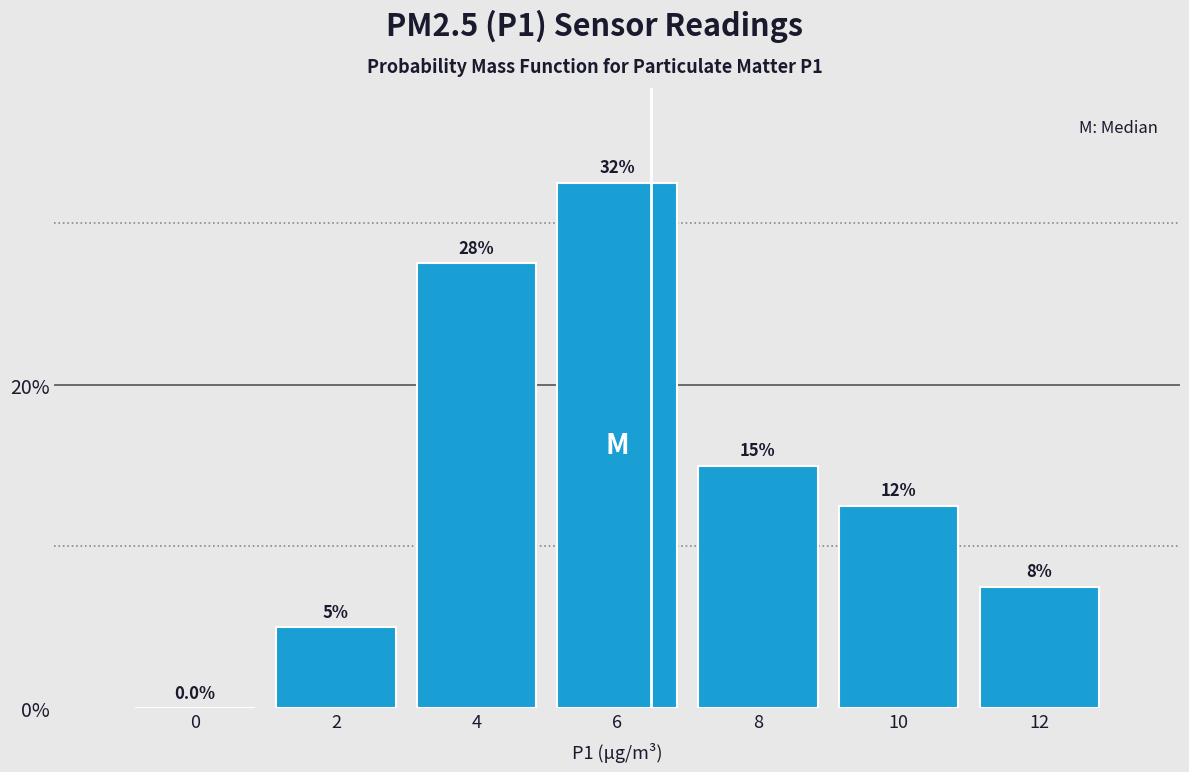

Are the bars horizontal?

No